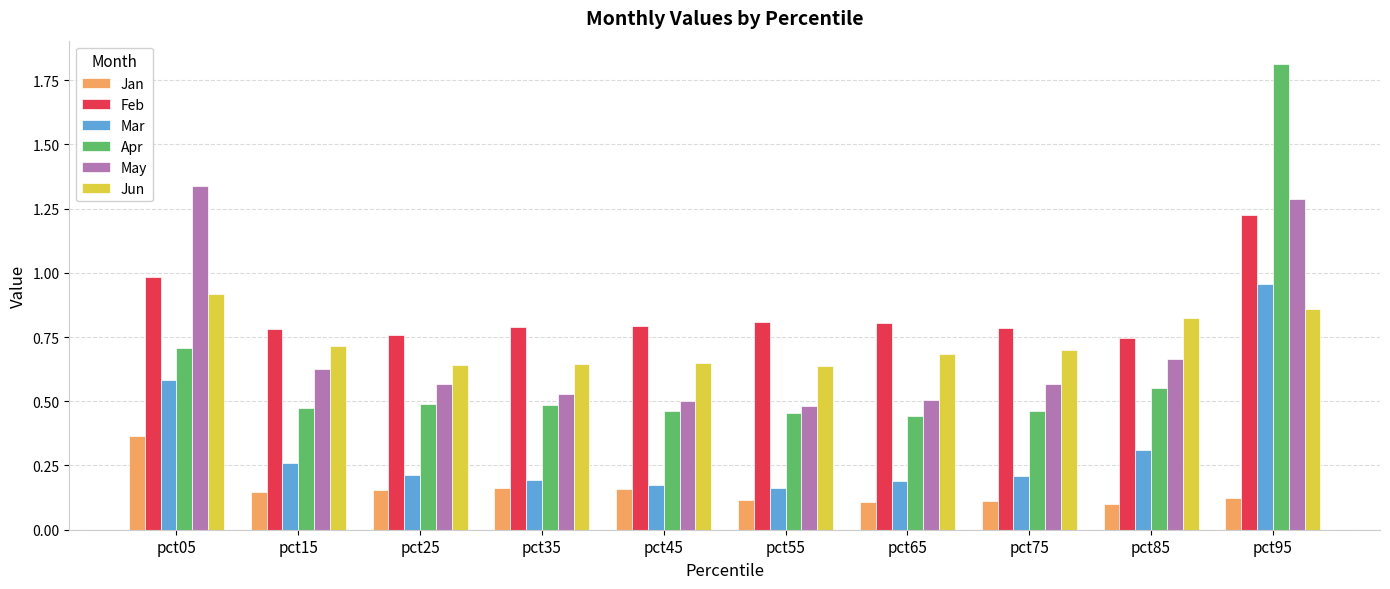

Which category has the highest value across all series?

pct95